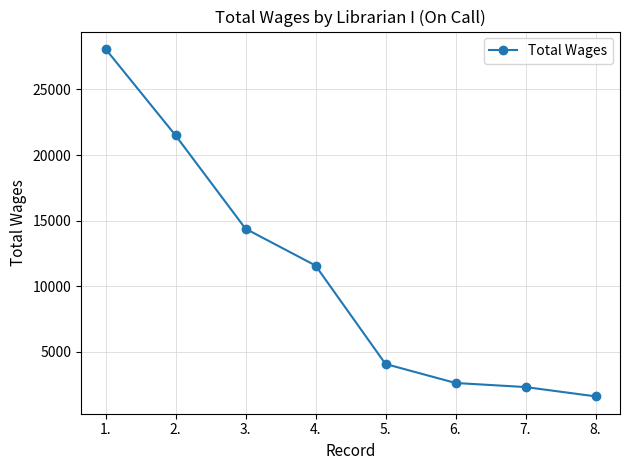

How many data points does each series have?

8